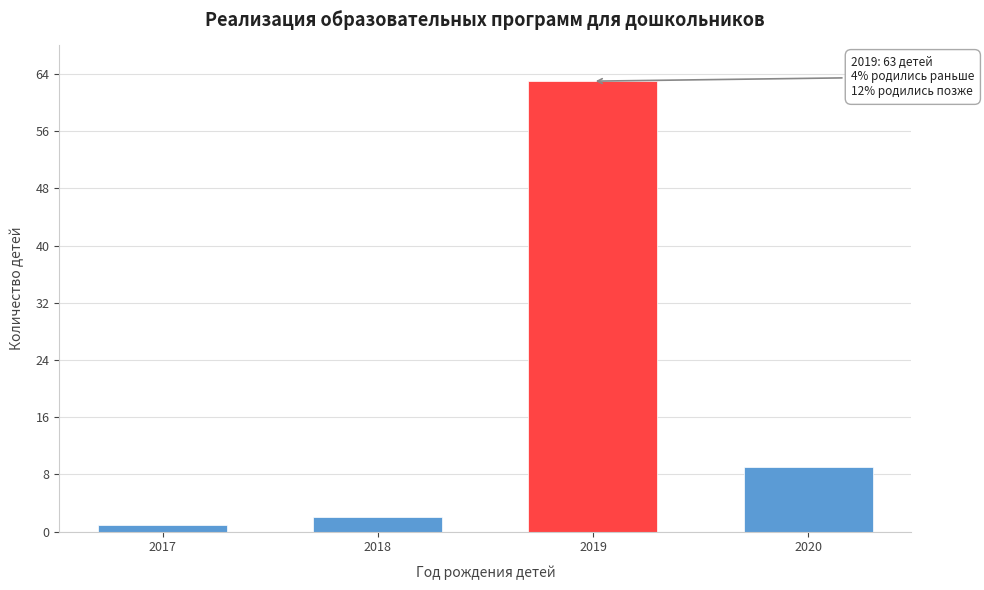

Reading left to right, list all the values displayed in this chart.

1	2	63	9